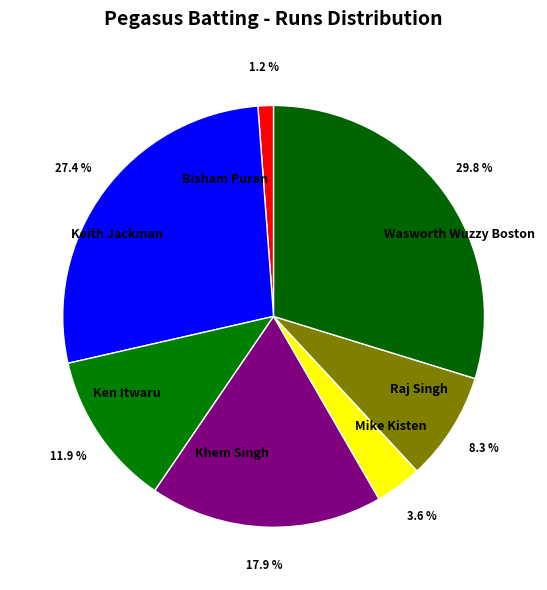

What percentage is the Ken Itwaru slice, to the nearest percent?

12%